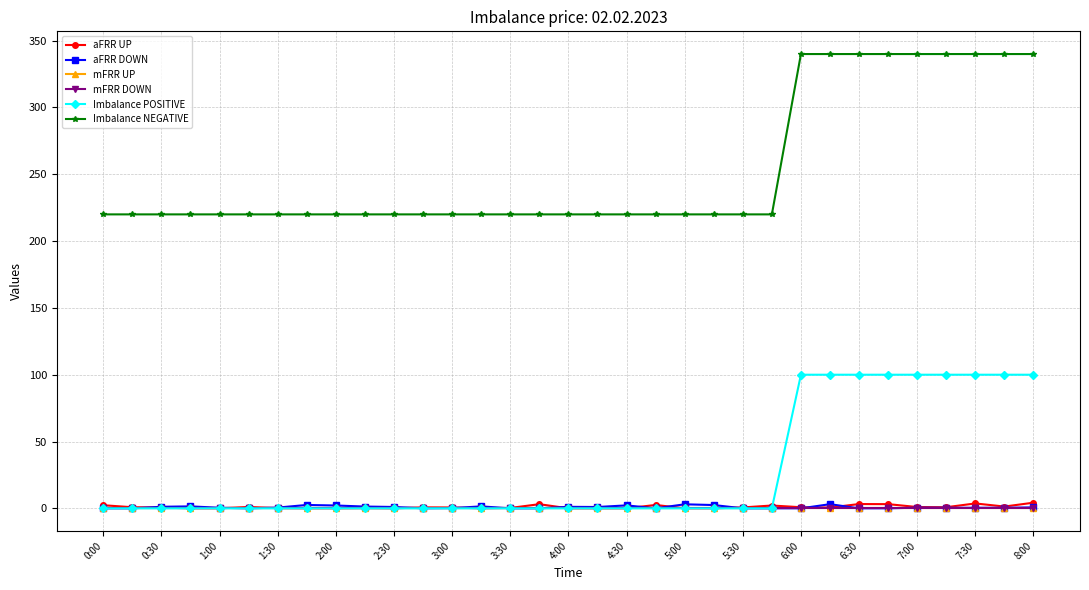

Does the chart have visible grid lines?

Yes